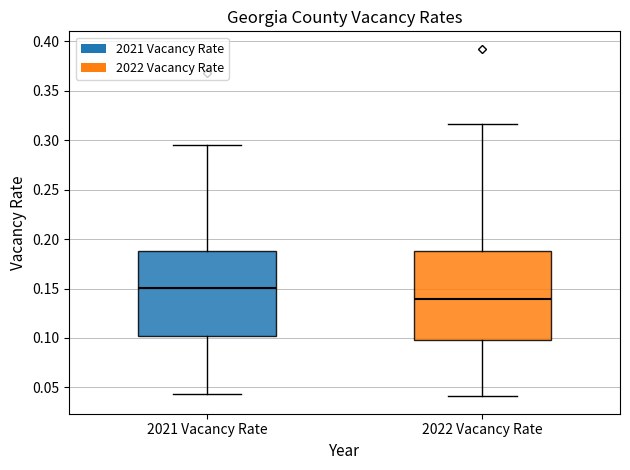

Reading left to right, read every box against the y-axis: the position of its median line, the range the box covers, and the ends of its whiskers. The values are not printed on the chart, so give them approximately, as read against the axis.

2021 Vacancy Rate: median 0.150, box 0.100 to 0.190, whiskers 0.045 to 0.295
2022 Vacancy Rate: median 0.140, box 0.100 to 0.190, whiskers 0.040 to 0.315